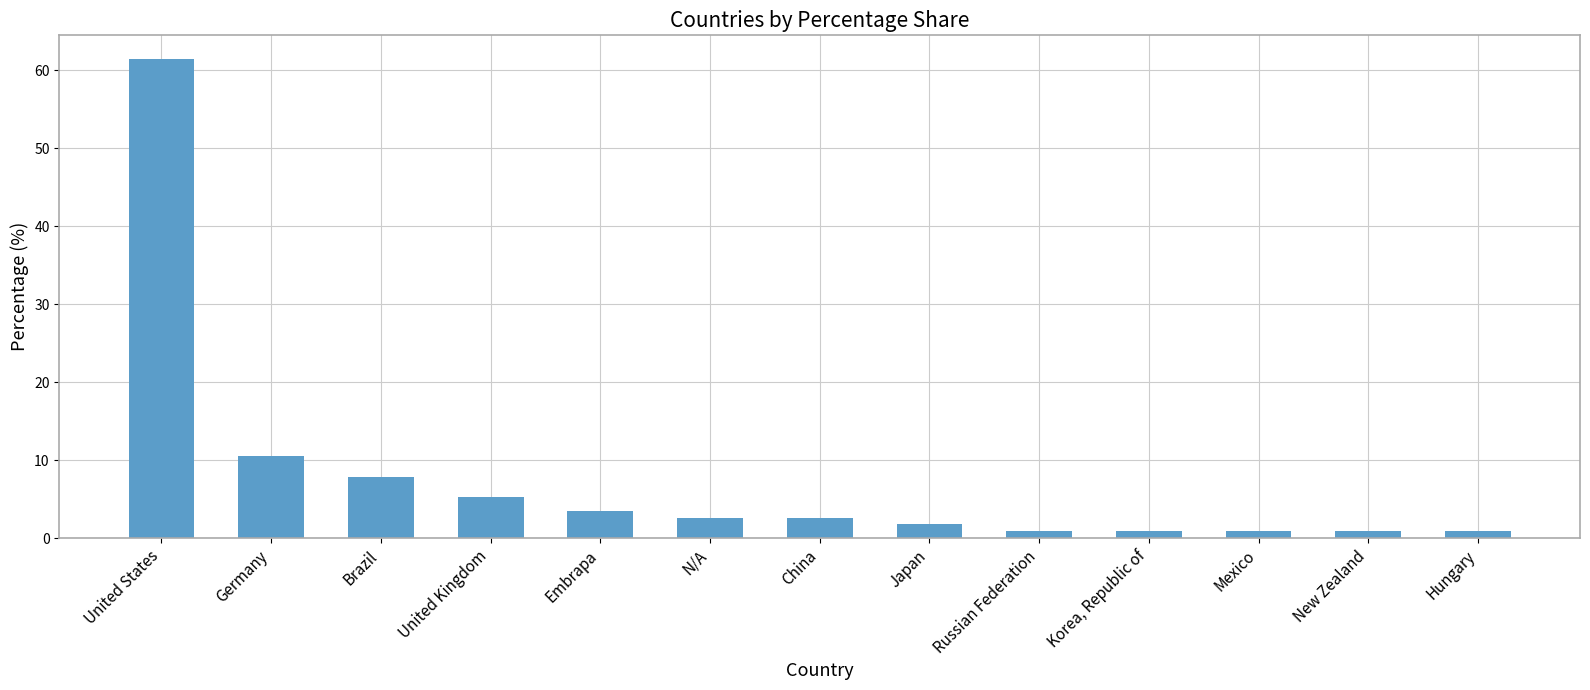

Which category has the highest value across all series?

United States